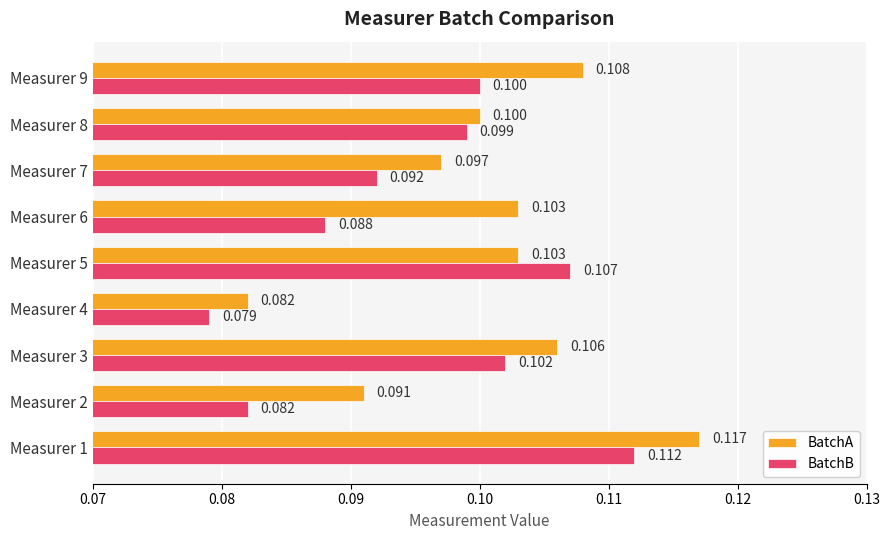

Is the value of BatchB at Measurer 9 greater than the value of BatchA at Measurer 7?

Yes